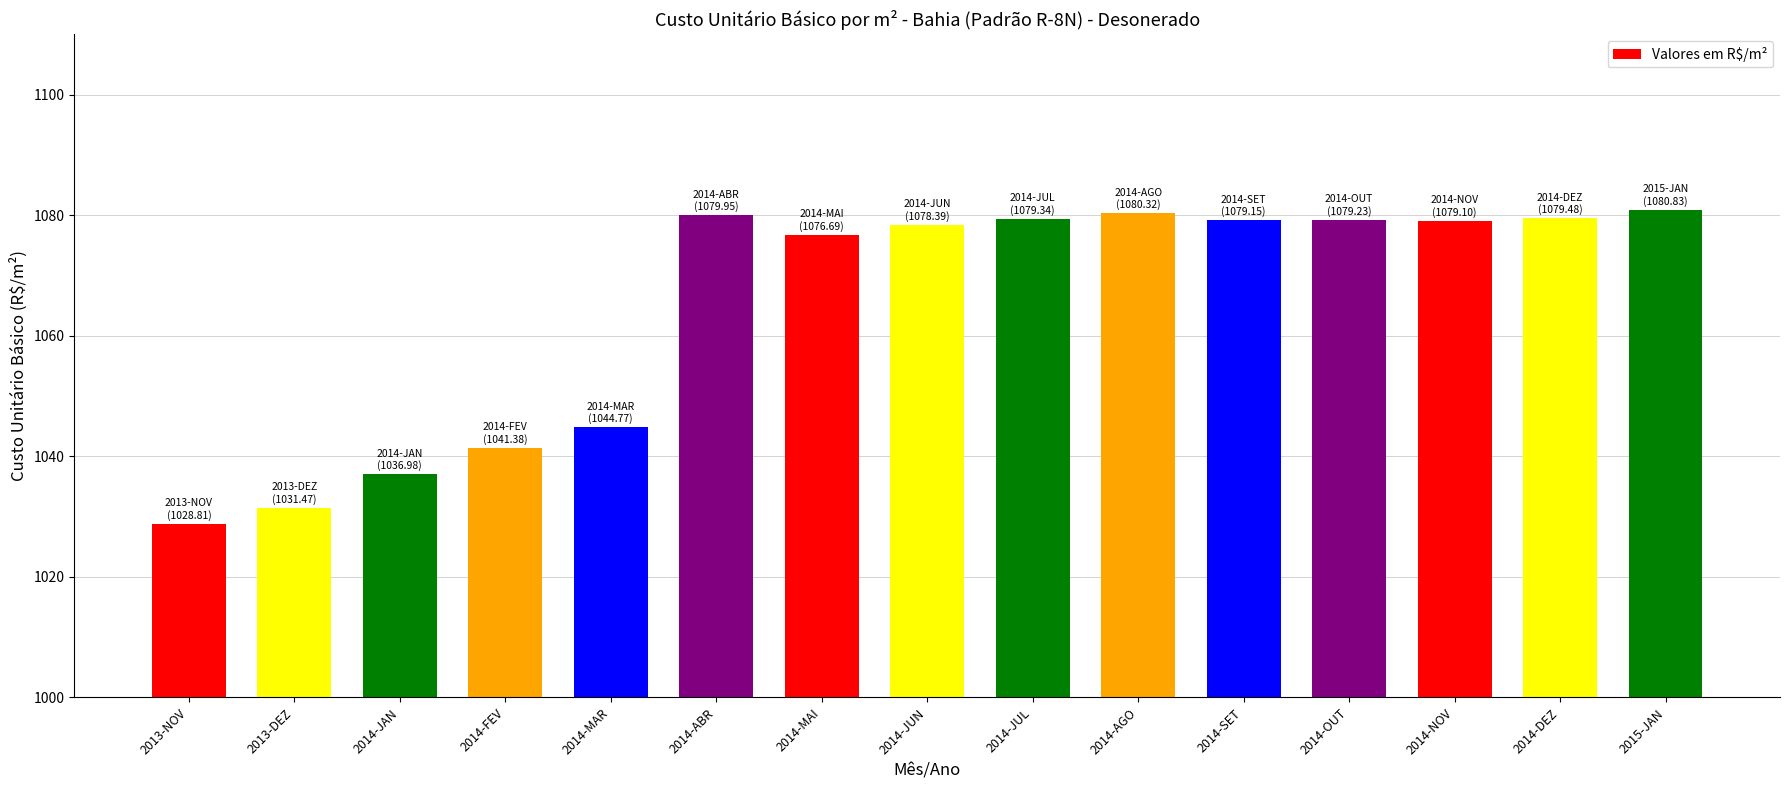

At which category does the chart reach its minimum across all series?

2013-NOV